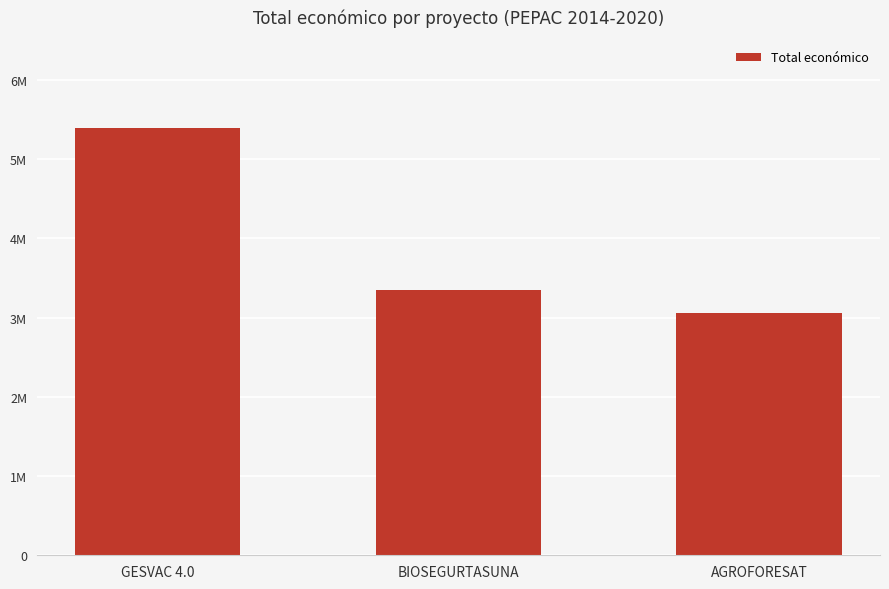

Where is the data nearest to the value 4221085?

BIOSEGURTASUNA